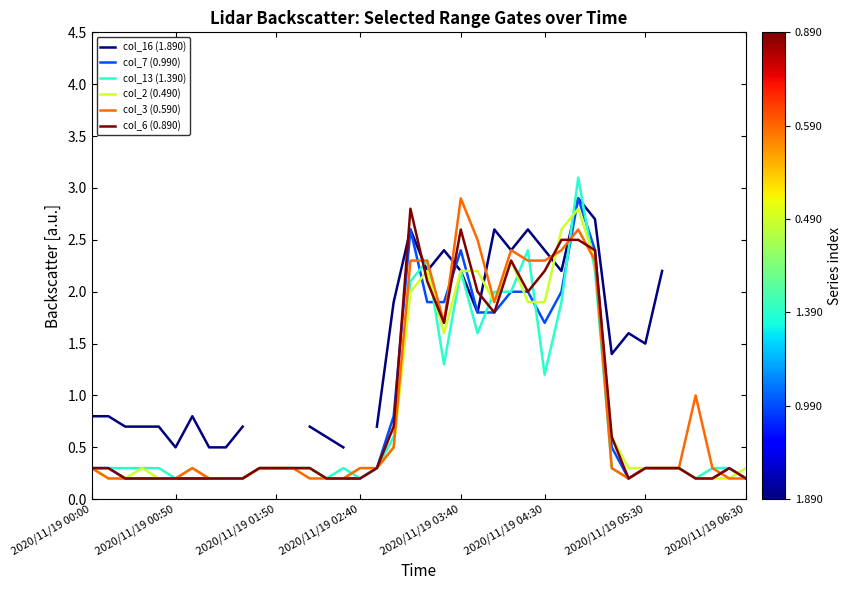

Does the chart have visible grid lines?

No